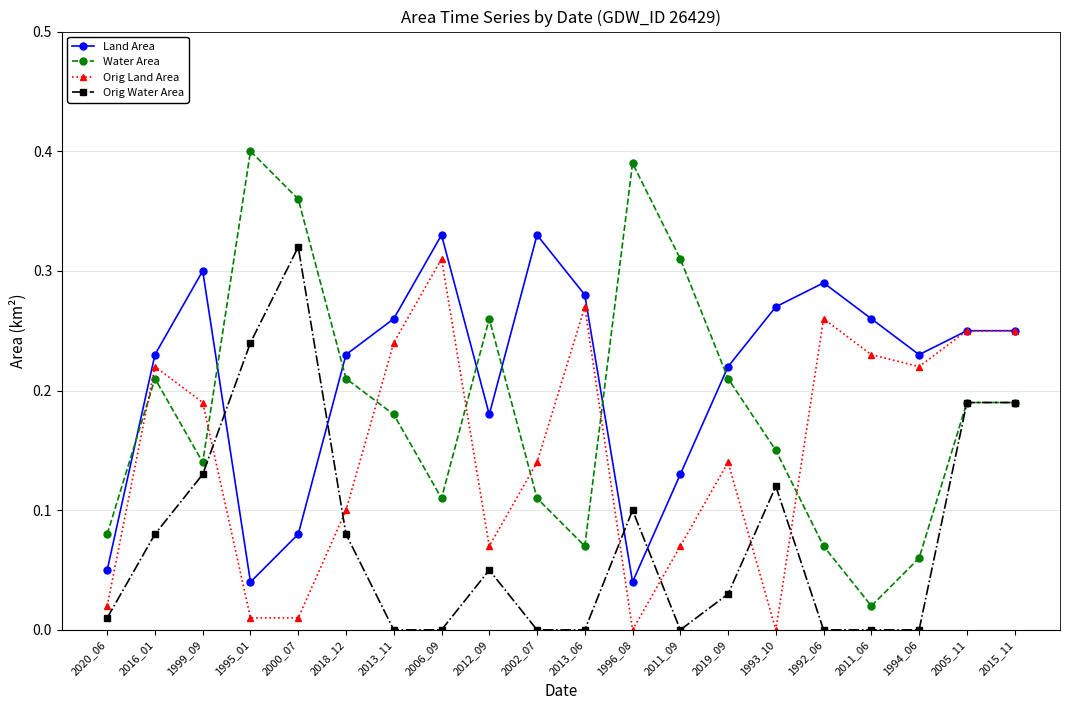

List the series in order of their overall mean, lowest first.

Orig Water Area, Orig Land Area, Water Area, Land Area